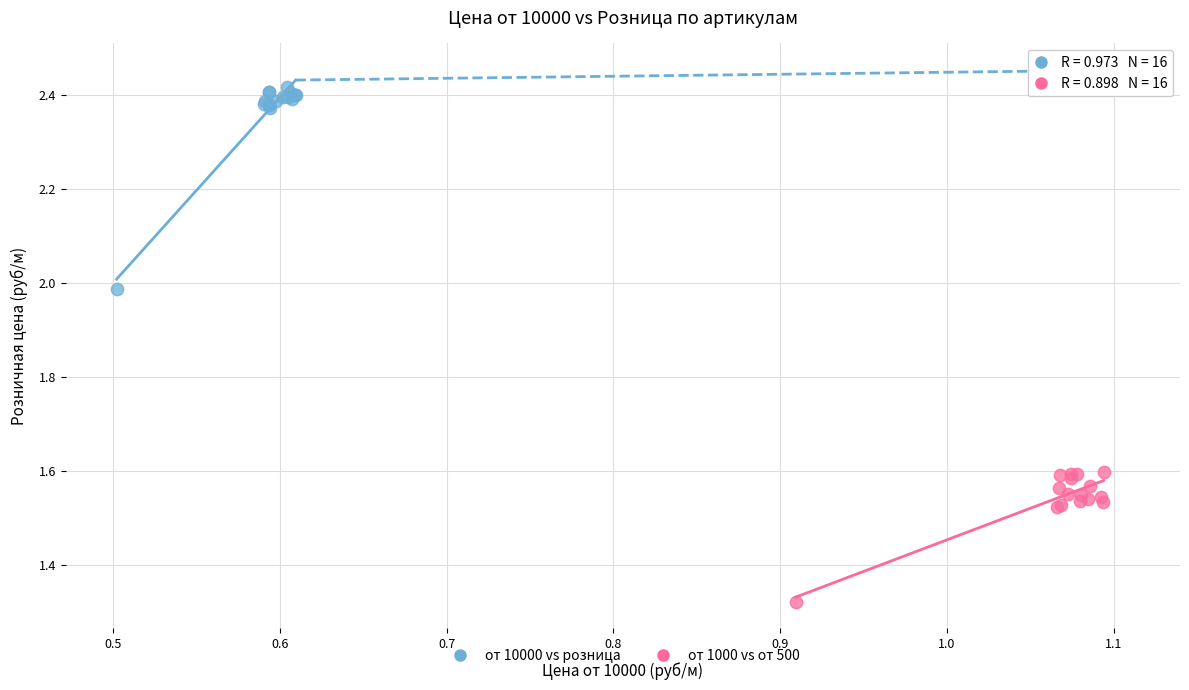

Which series contains the highest Y value?

от 10000 vs розница